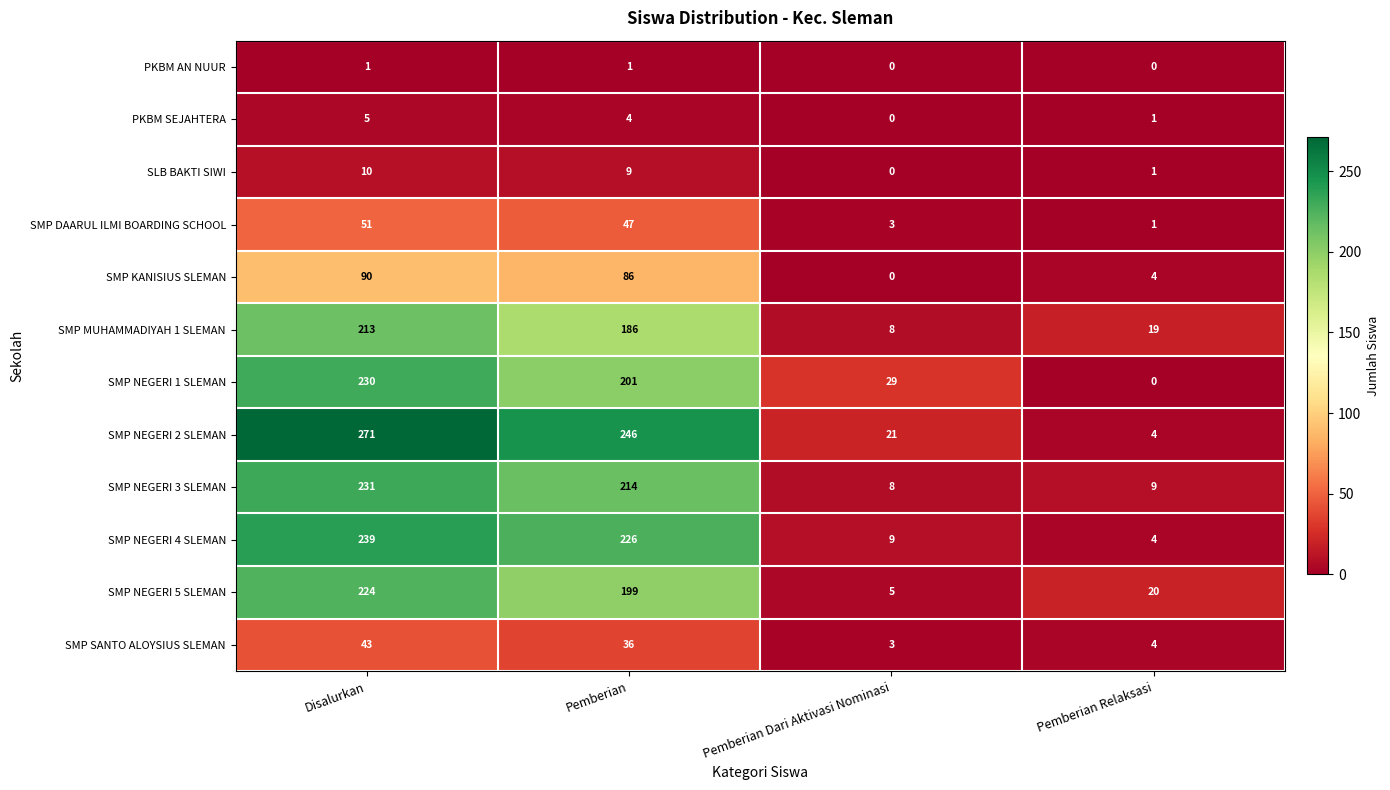

At Disalurkan, list the series in order from smallest to largest.

PKBM AN NUUR, PKBM SEJAHTERA, SLB BAKTI SIWI, SMP SANTO ALOYSIUS SLEMAN, SMP DAARUL ILMI BOARDING SCHOOL, SMP KANISIUS SLEMAN, SMP MUHAMMADIYAH 1 SLEMAN, SMP NEGERI 5 SLEMAN, SMP NEGERI 1 SLEMAN, SMP NEGERI 3 SLEMAN, SMP NEGERI 4 SLEMAN, SMP NEGERI 2 SLEMAN